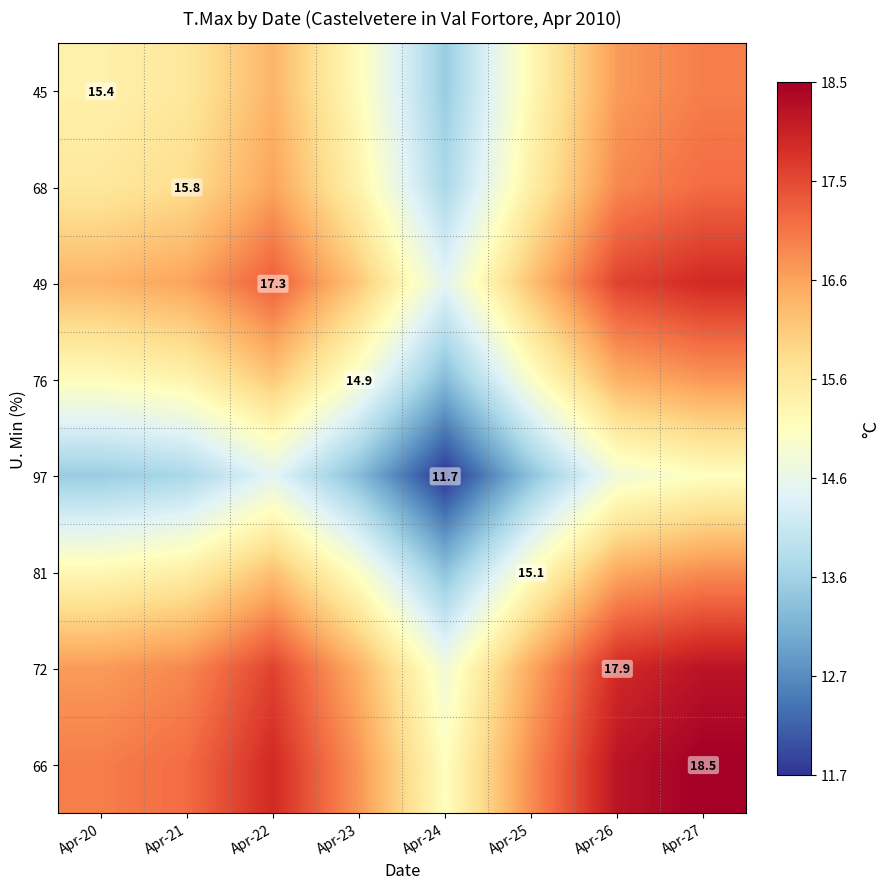

True or false: 76 has a value of 11.1 at Apr-26.

False